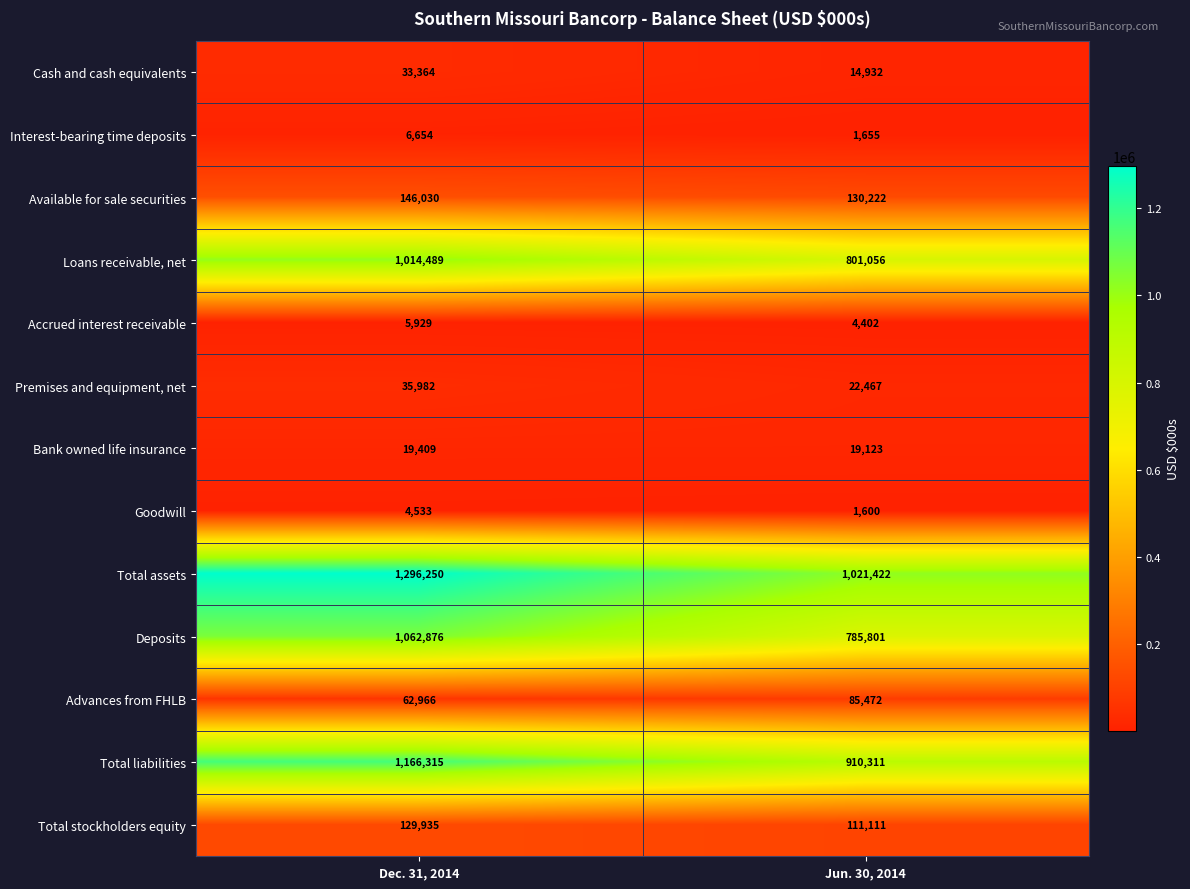

Is it true that Available for sale securities equals 210903 at Jun. 30, 2014?

False